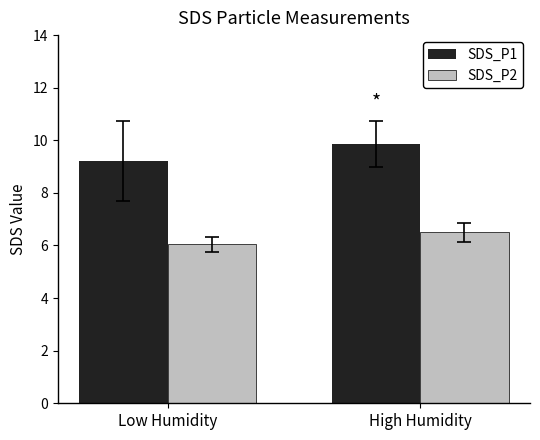

Rank the categories by SDS_P2 value from highest to lowest.

High Humidity, Low Humidity